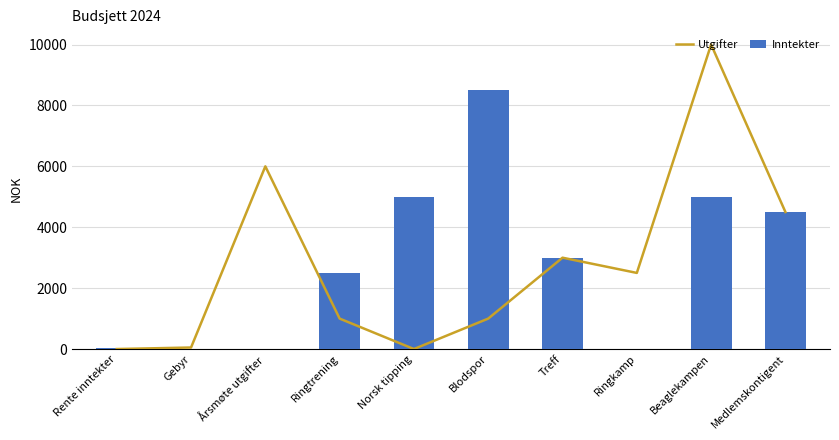

At how many categories does at least one series exceed 2756?

6